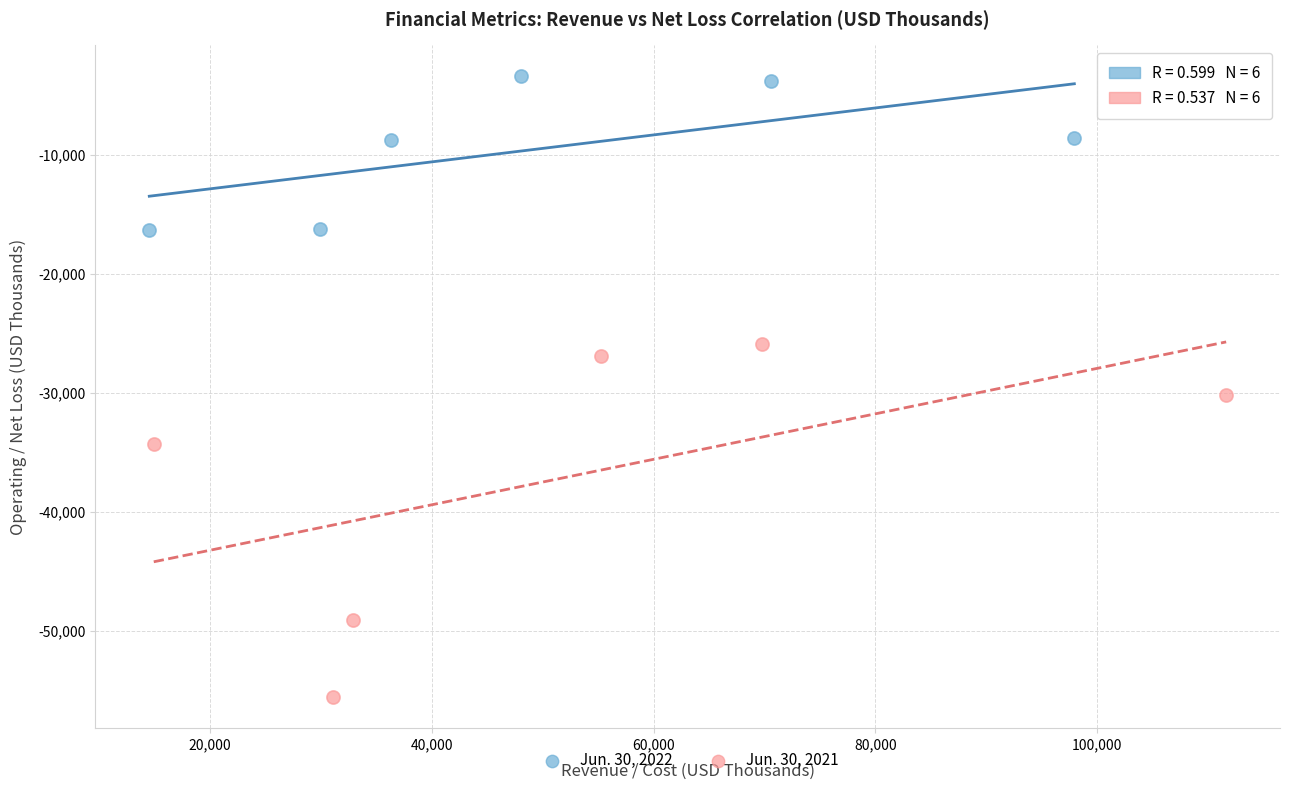

Which series reaches the maximum Y coordinate?

Jun. 30, 2022